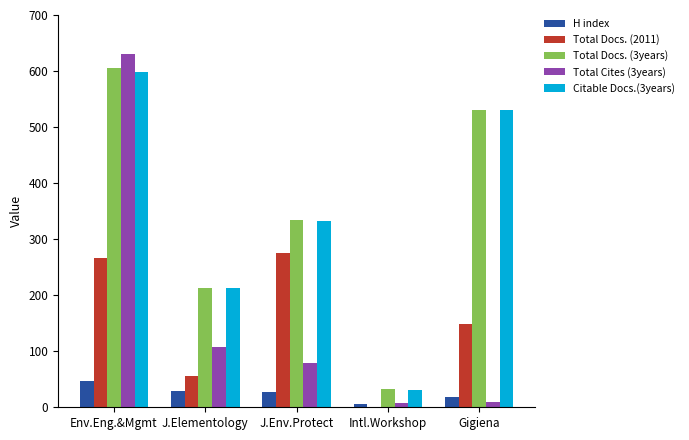

True or false: Citable Docs.(3years) has a value of 212 at J.Elementology.

True